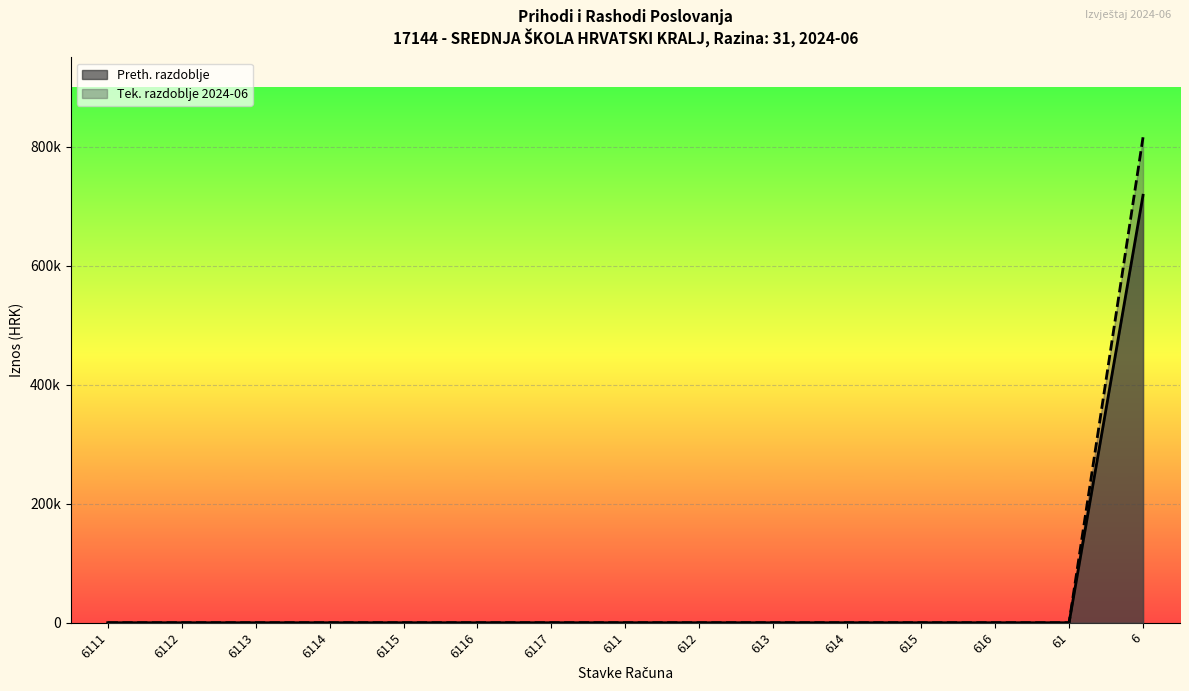

True or false: Prihodi poslovanja and Rashodi poslovanja intersect in this chart.

False